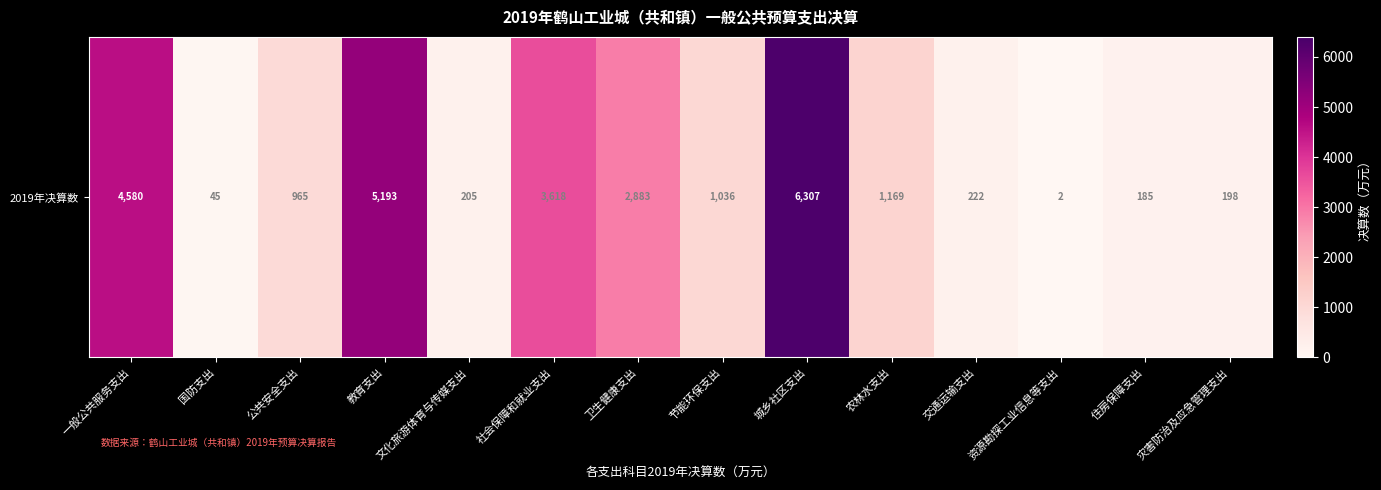

Reading left to right, what are all the values shown in this chart?

4580	45	965	5193	205	3618	2883	1036	6307	1169	222	2	185	198